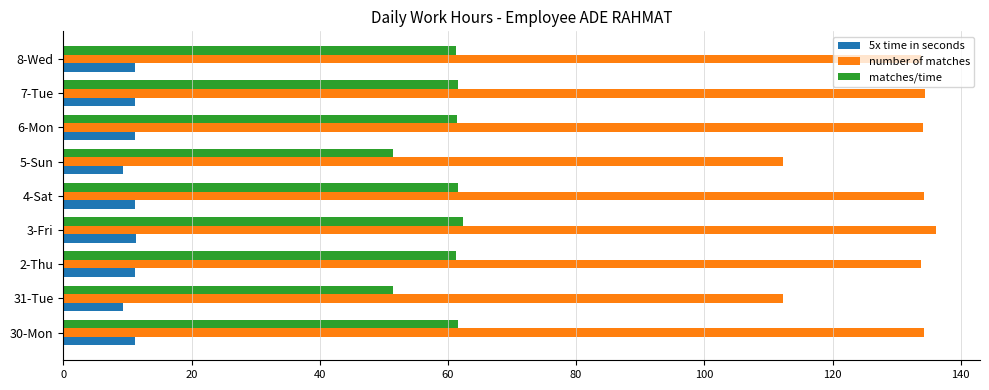

Count the number of categories in the chart.

9